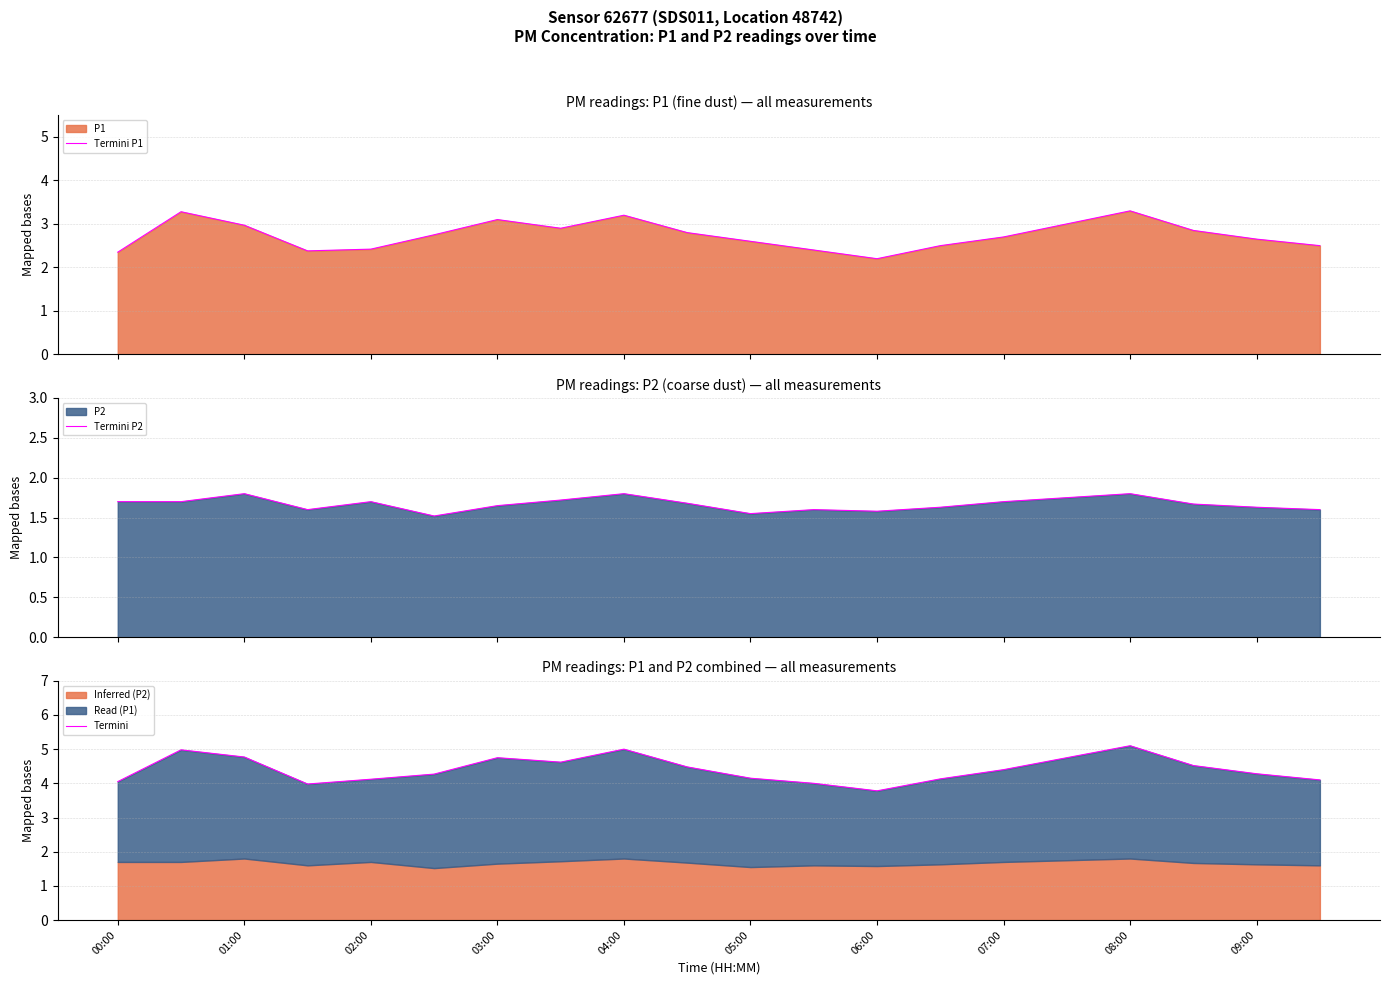

At which label does Termini first exceed 4?

00:00